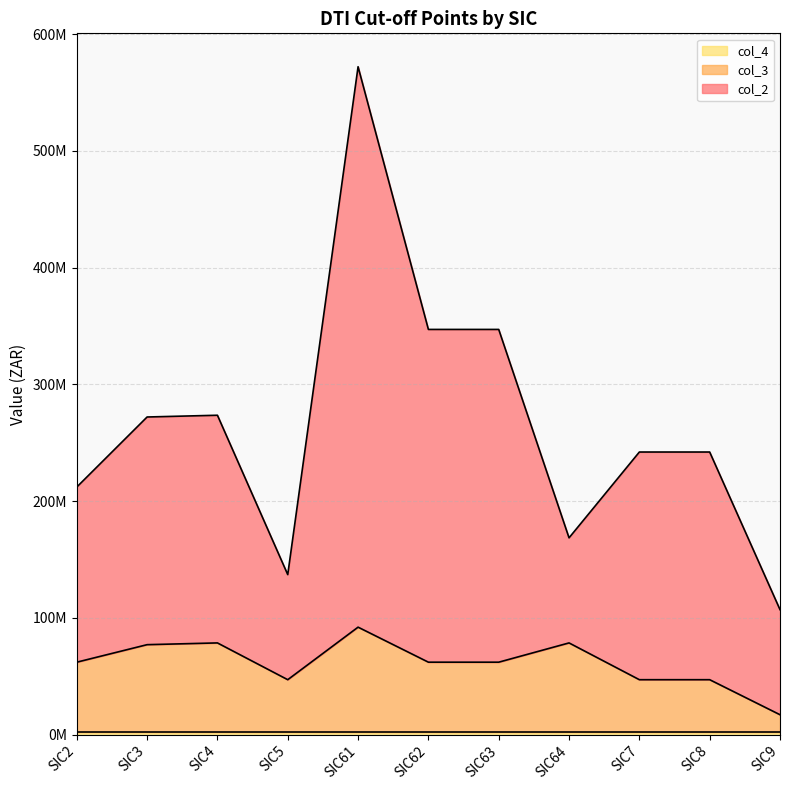

Which series has the largest total across all categories?

col_2